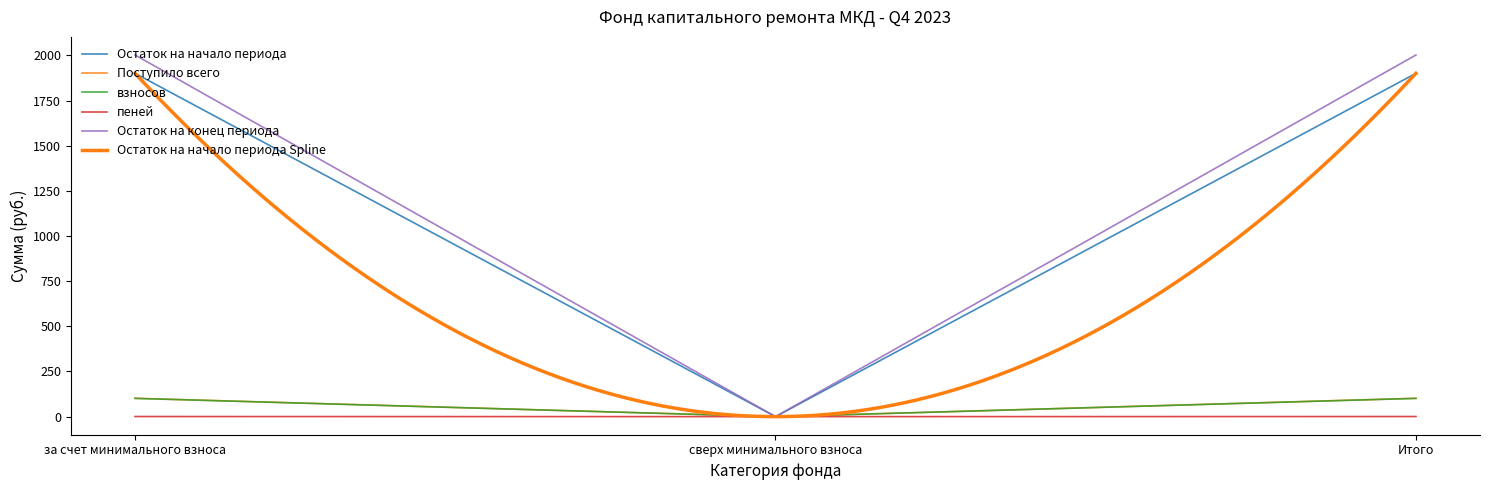

Rank the series at сверх минимального взноса from lowest to highest value.

Остаток на начало периода, Поступило всего, взносов, пеней, Остаток на конец периода